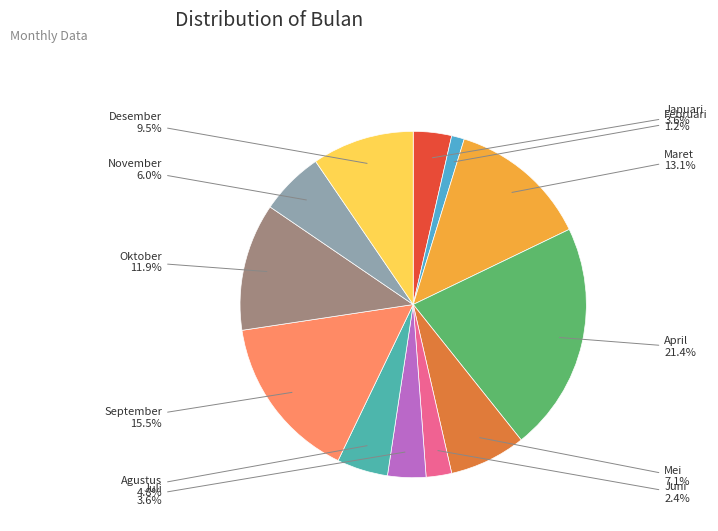

To the nearest percent, what portion does Februari represent?

1%